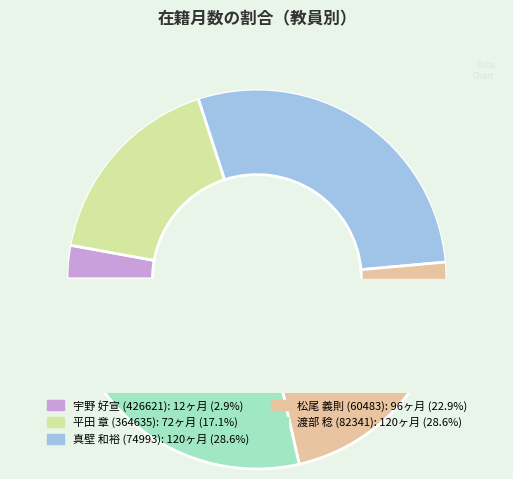

What is the change in value from 宇野 好宣 (426621) to 渡部 稔 (82341)?

+108